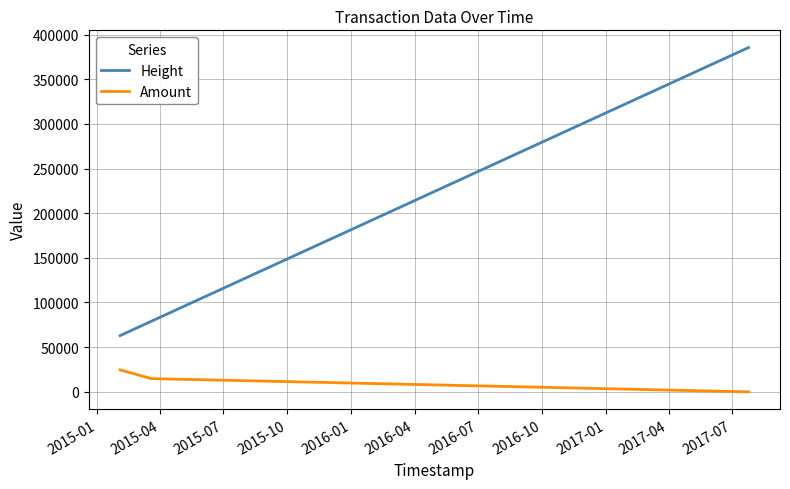

Count the Amount values in the range 0 to 24494.

4